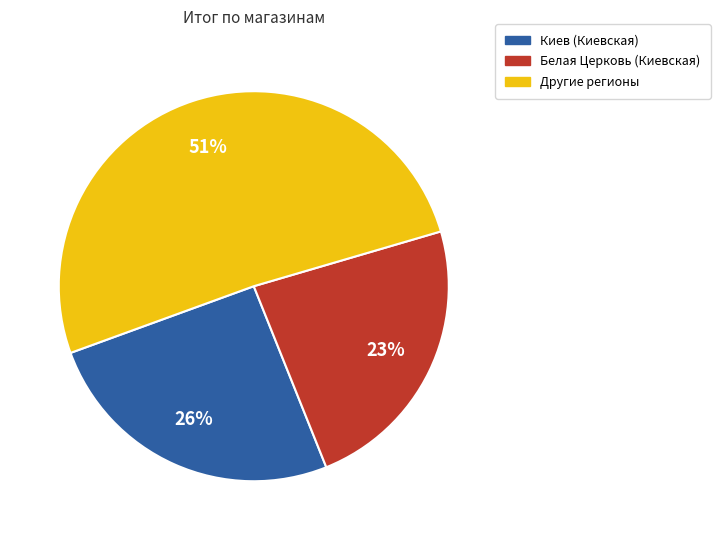

True or false: Белая Церковь (Киевская) accounts for 23% of the total.

True